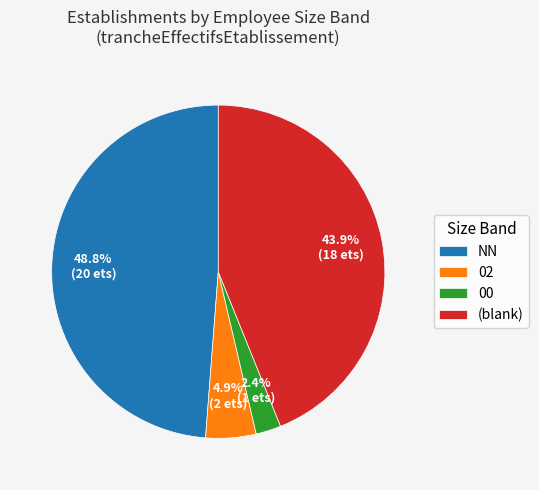

What is the ratio of the value at 02 to the value at 00?

2.0